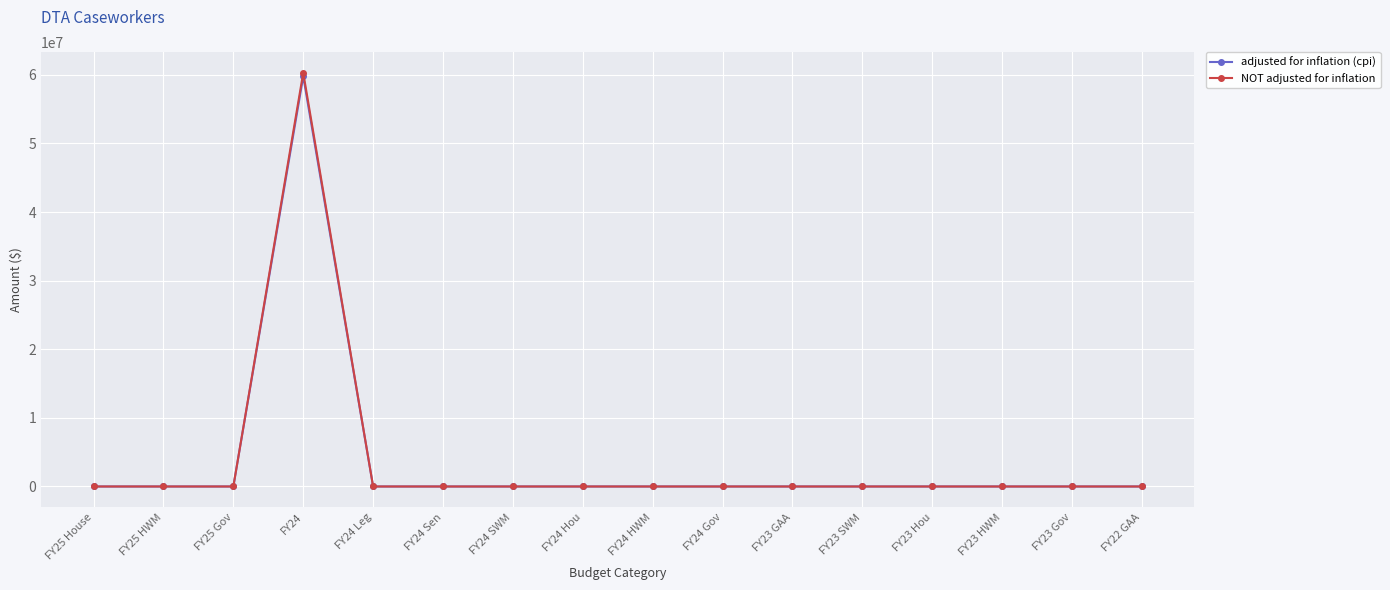

Reading left to right, transcribe all the data shown in this chart.

adjusted for inflation (cpi): FY25 House=0	FY25 HWM=0	FY25 Gov=0	FY24=59771600	FY24 Leg=0	FY24 Sen=0	FY24 SWM=0	FY24 Hou=0	FY24 HWM=0	FY24 Gov=0	FY23 GAA=0	FY23 SWM=0	FY23 Hou=0	FY23 HWM=0	FY23 Gov=0	FY22 GAA=0
NOT adjusted for inflation: FY25 House=0	FY25 HWM=0	FY25 Gov=0	FY24=60300000	FY24 Leg=0	FY24 Sen=0	FY24 SWM=0	FY24 Hou=0	FY24 HWM=0	FY24 Gov=0	FY23 GAA=0	FY23 SWM=0	FY23 Hou=0	FY23 HWM=0	FY23 Gov=0	FY22 GAA=0